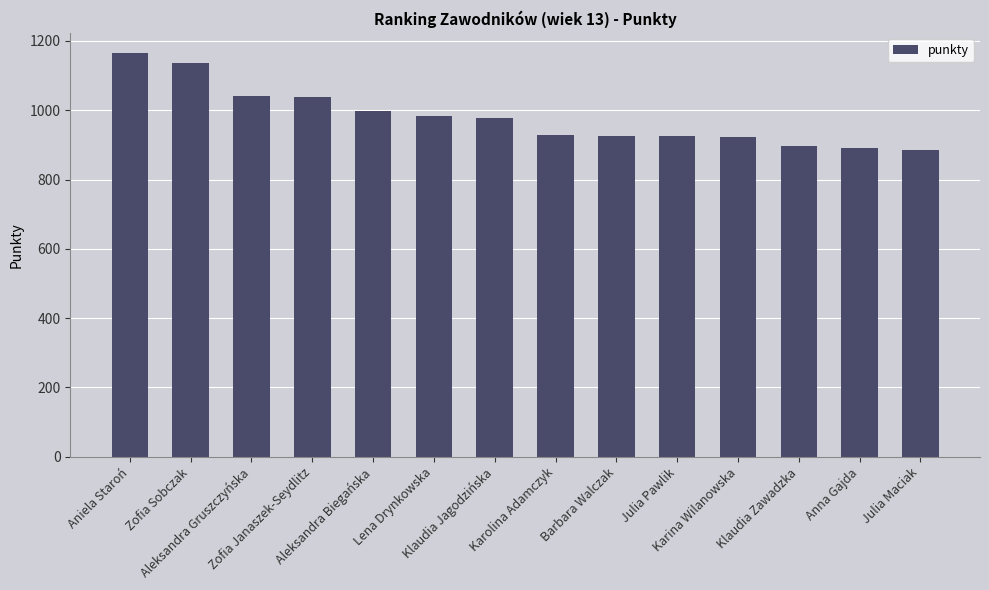

The value at Zofia Sobczak is 1135. True or false?

True